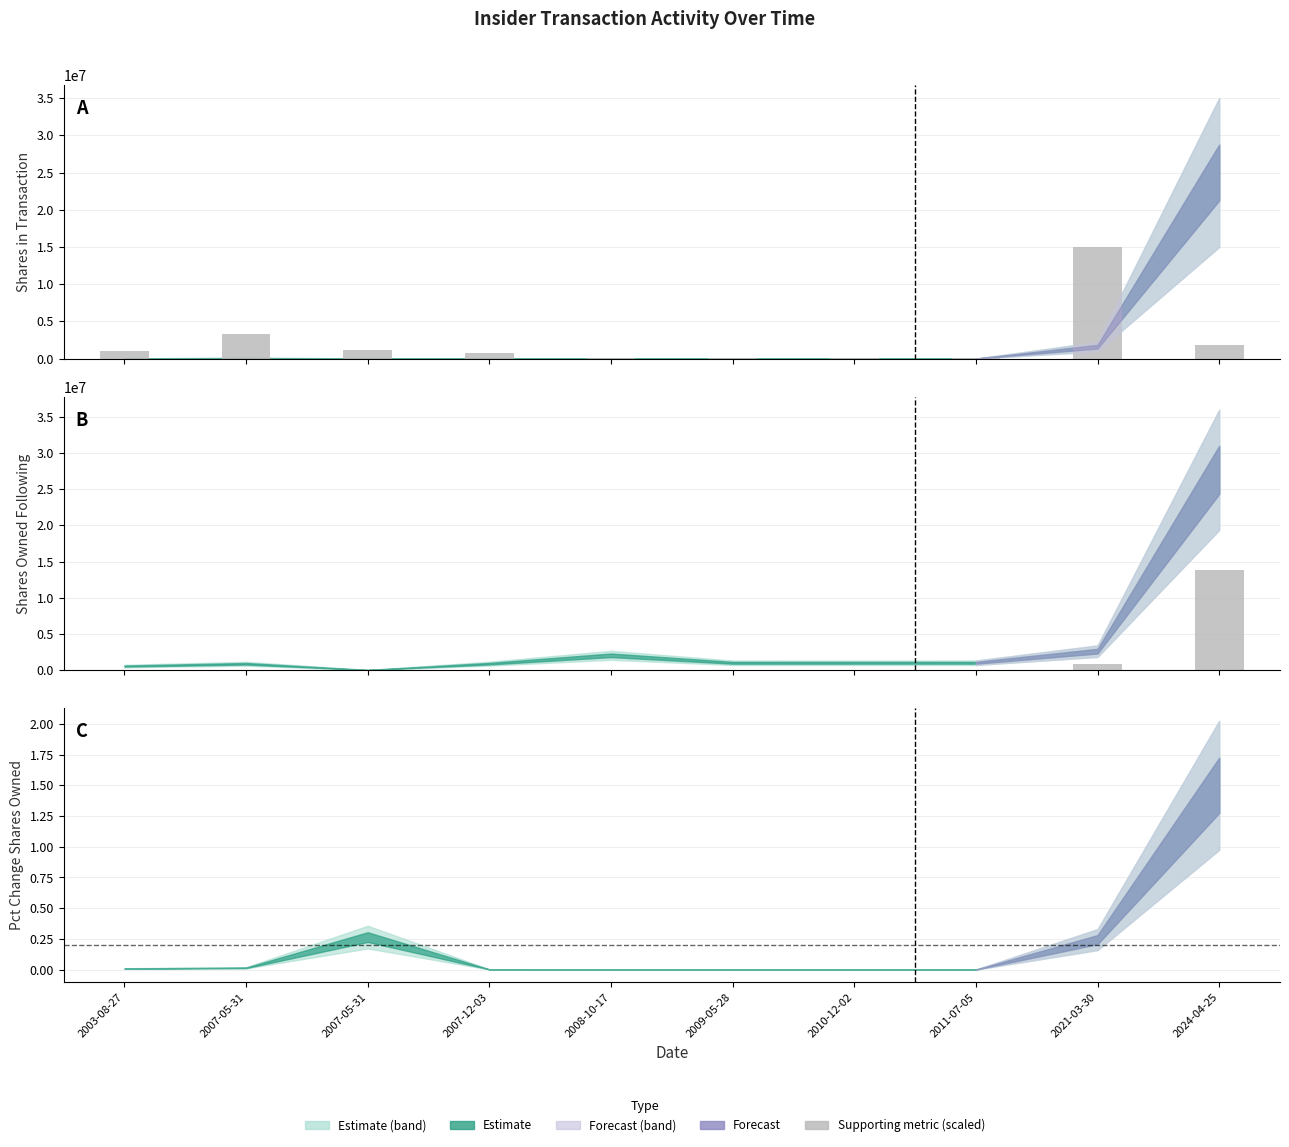

Rank the categories by Transaction Value (scaled) value from lowest to highest.

2011-07-05, 2009-05-28, 2008-10-17, 2010-12-02, 2007-12-03, 2003-08-27, 2007-05-31, 2024-04-25, 2007-05-31, 2021-03-30